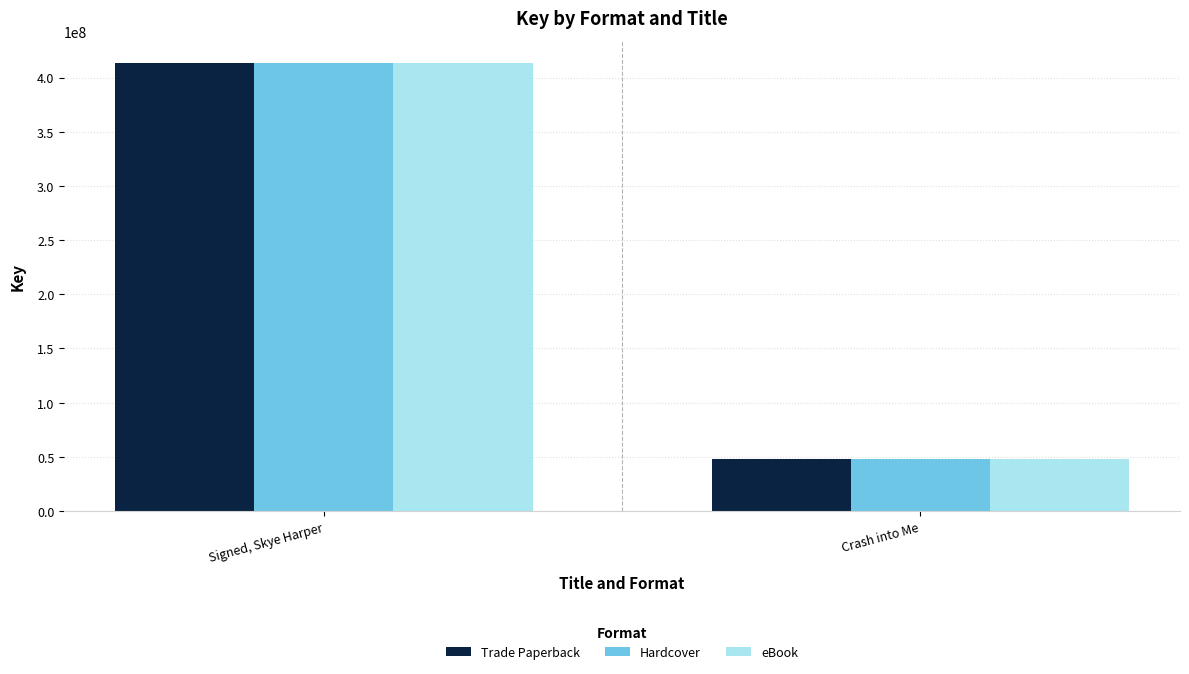

The value of Trade Paperback at Crash into Me is 47928819. True or false?

True